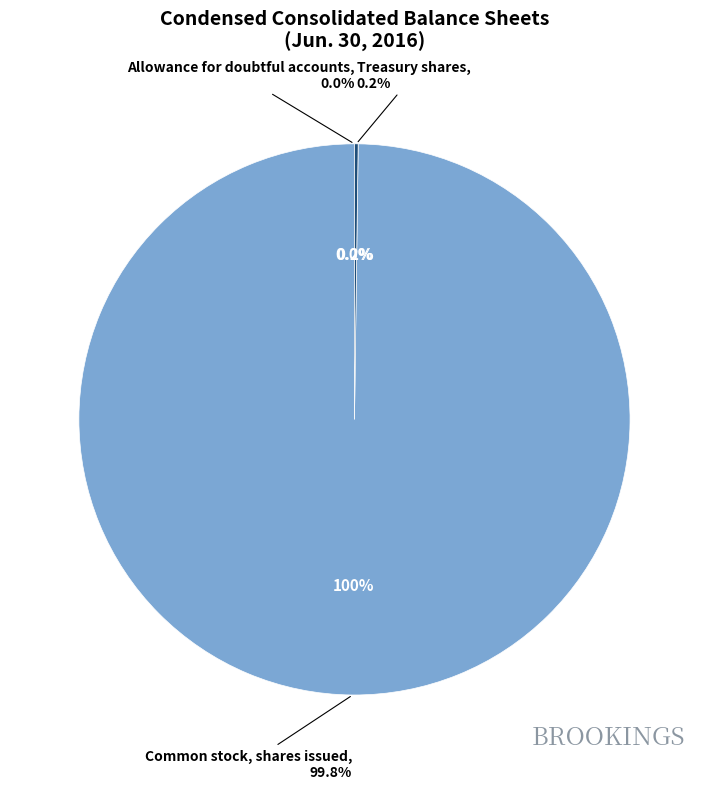

Which category has the smallest portion of the pie?

Allowance for doubtful accounts